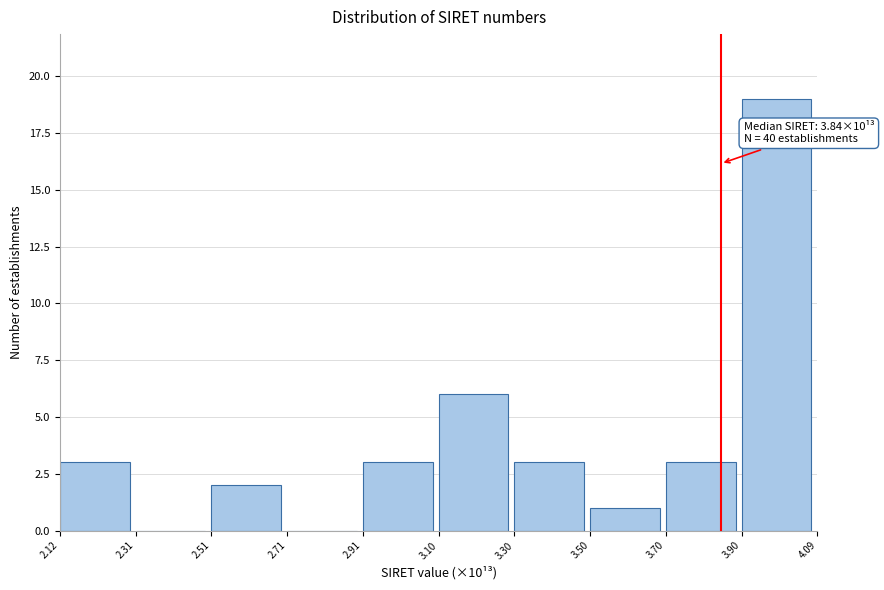

Reading left to right, transcribe all the data shown in this chart.

2.12=3	2.31=0	2.51=2	2.71=0	2.91=3	3.10=6	3.30=3	3.50=1	3.70=3	3.90=19